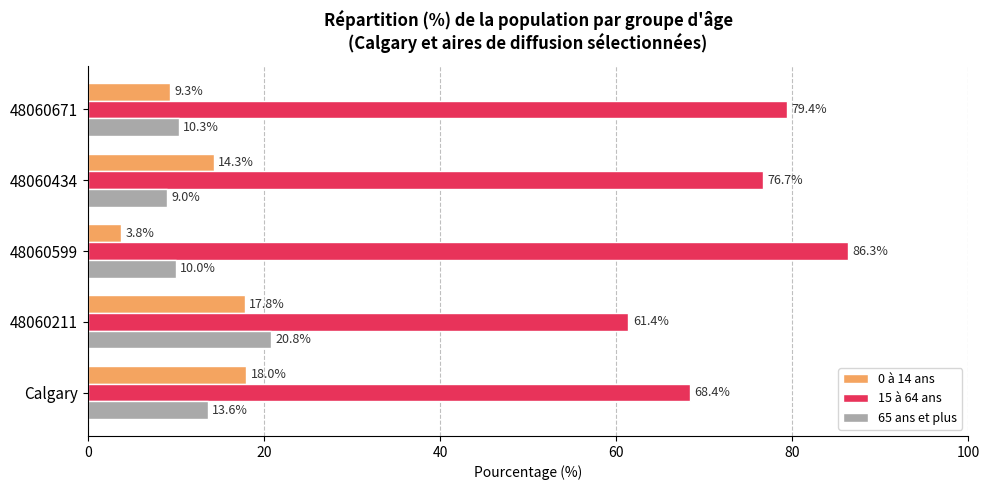

What is the total value across all series at 48060671?

99.0